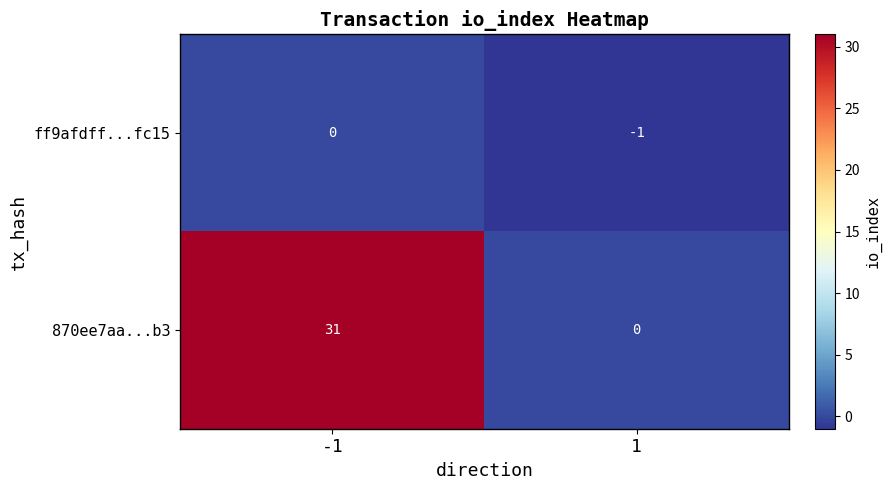

What is the maximum value for 870ee7aa...b3?

31